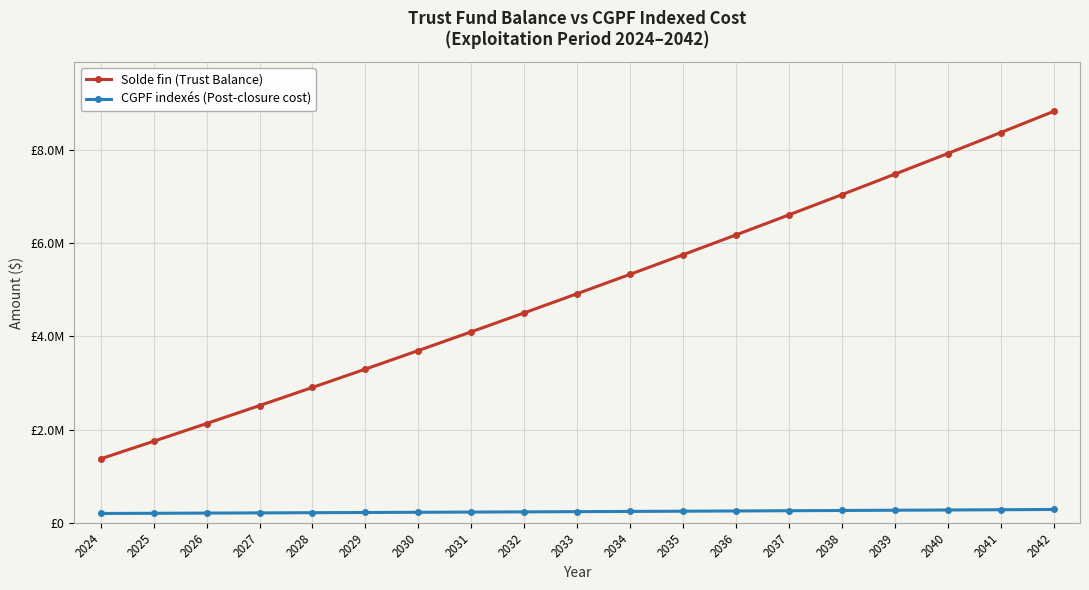

At which label does CGPF indexés (Post-closure cost) first exceed 239018?

2033